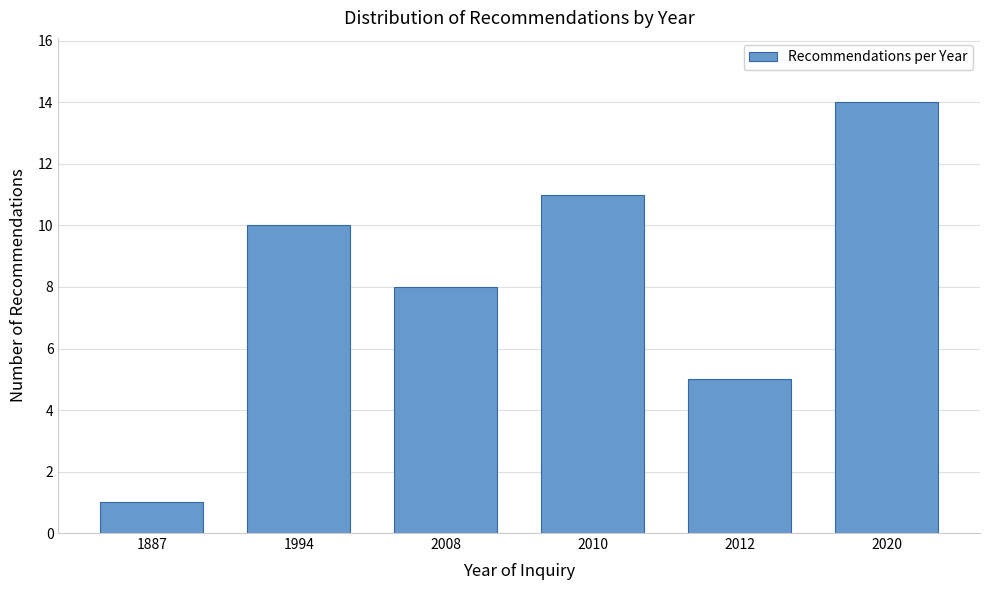

Reading right to left, what are all the values shown in this chart?

14	5	11	8	10	1